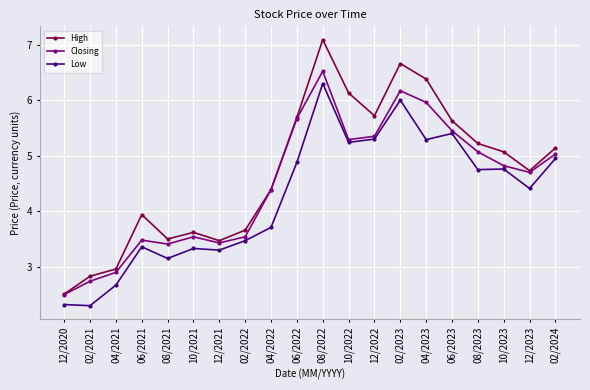

What are all the series names shown in the legend?

High, Closing, Low